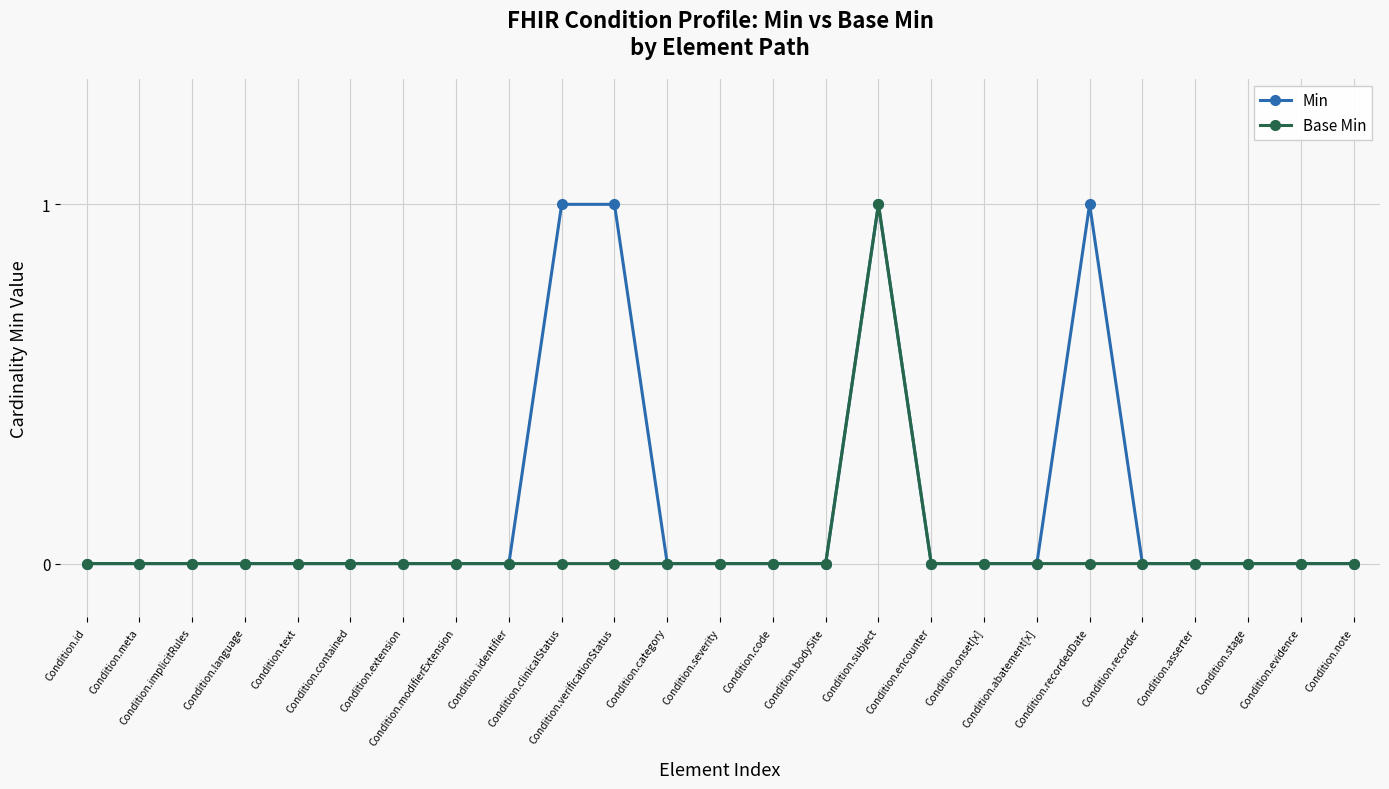

At which category is the sum across all series the highest?

Condition.subject